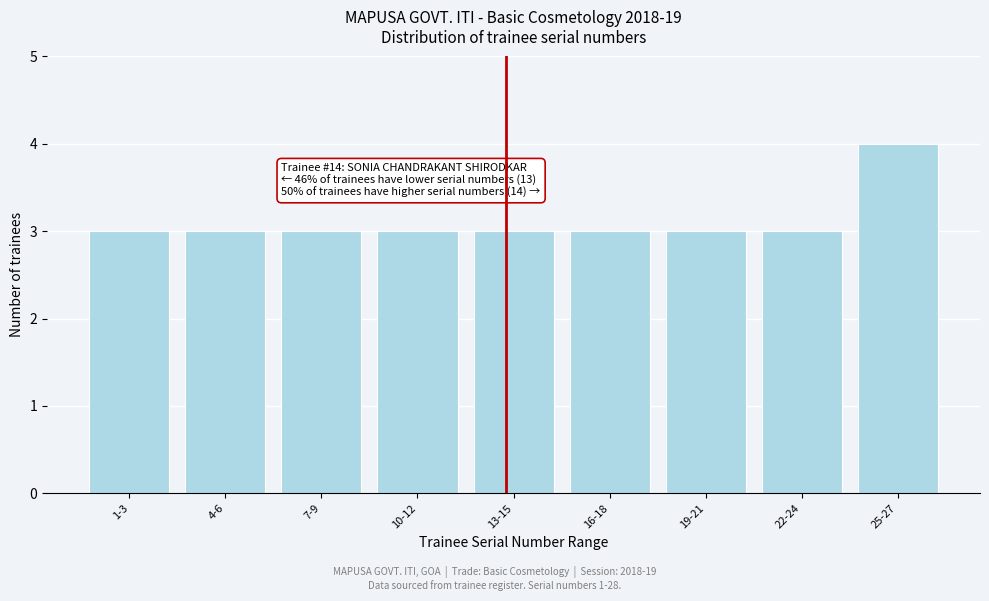

Reading left to right, what are all the values shown in this chart?

3	3	3	3	3	3	3	3	4